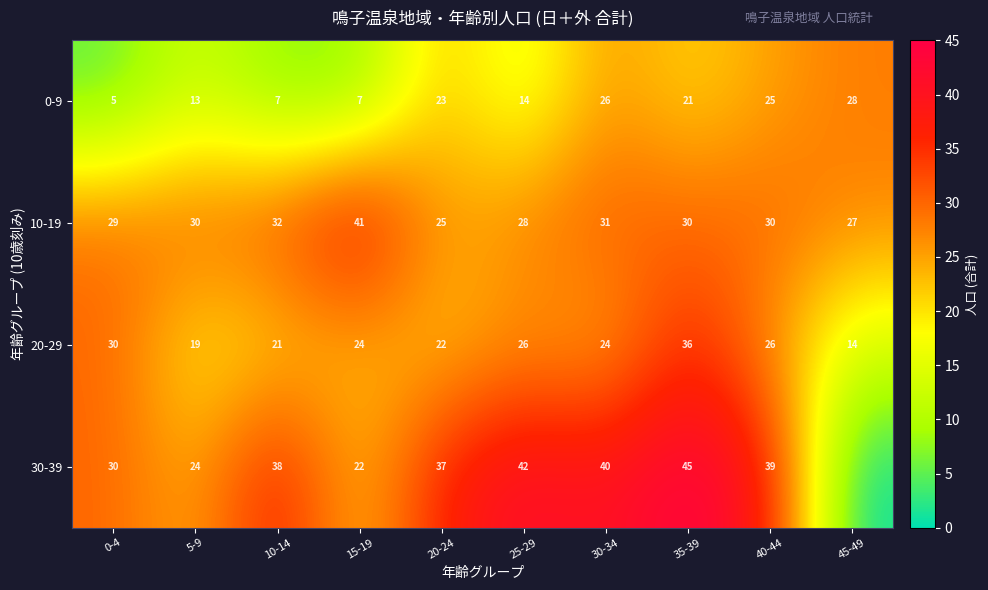

What is the difference between the highest and lowest values at 15-19?

34